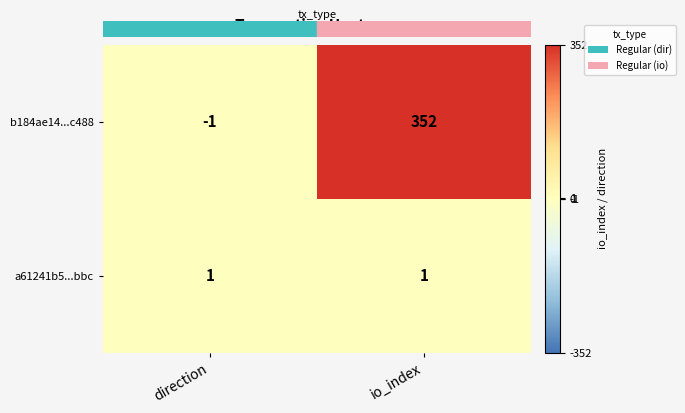

Read the b184ae14...c488 value at io_index.

352